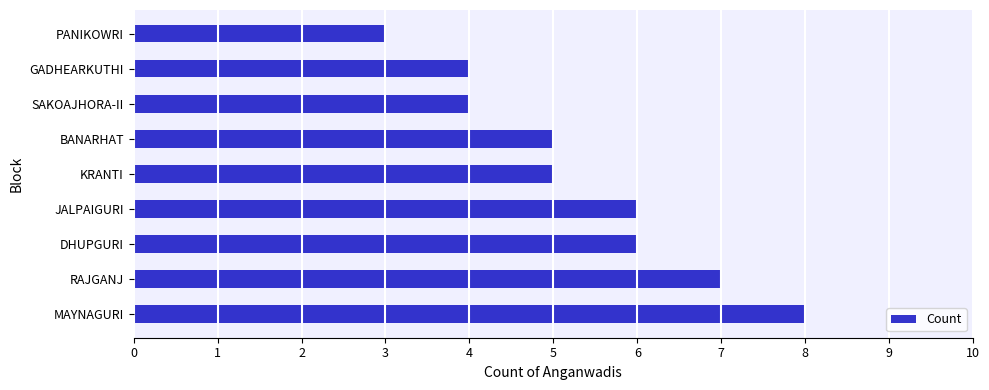

Reading top to bottom, transcribe all the data shown in this chart.

PANIKOWRI=3	GADHEARKUTHI=4	SAKOAJHORA-II=4	BANARHAT=5	KRANTI=5	JALPAIGURI=6	DHUPGURI=6	RAJGANJ=7	MAYNAGURI=8